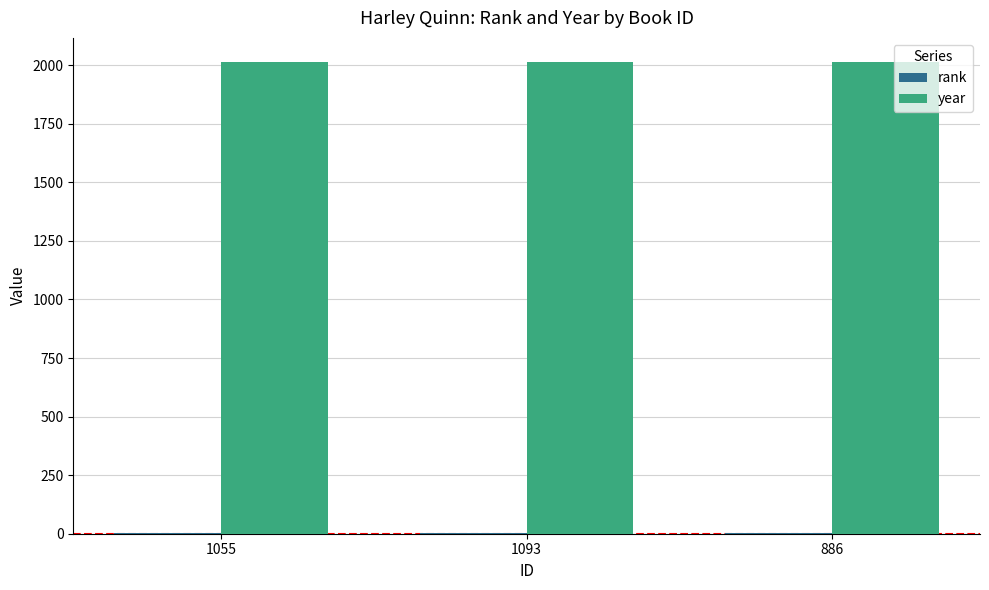

What is the sum of all year values?

6047